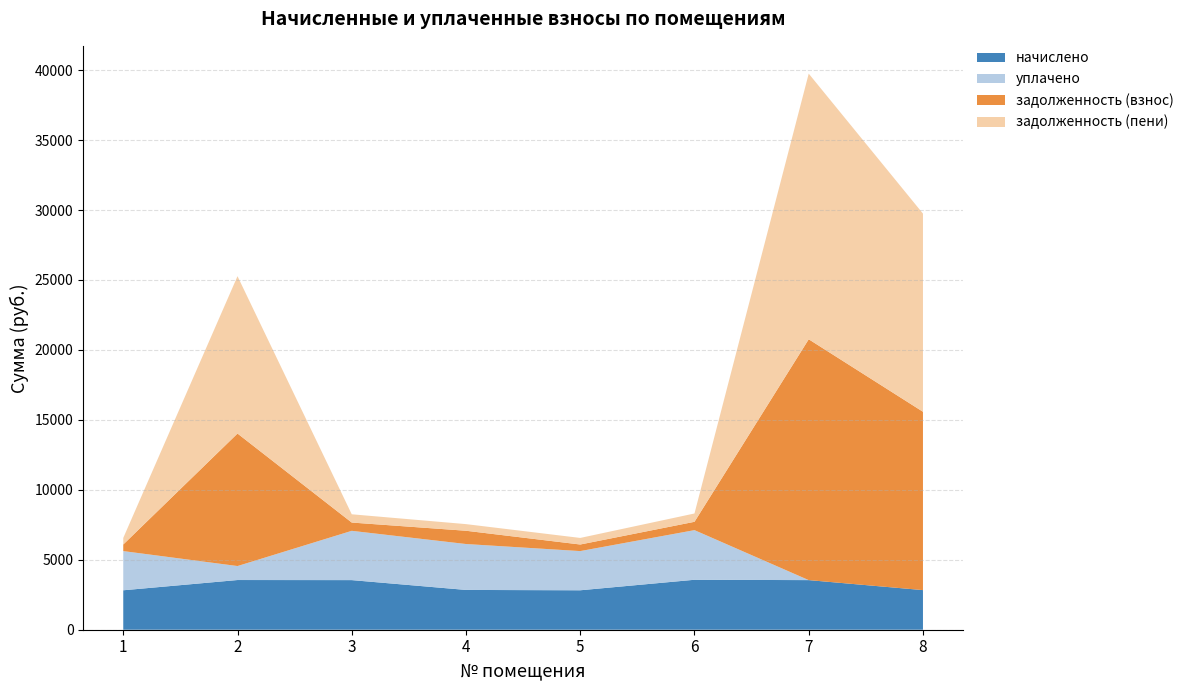

Reading left to right, transcribe all the data shown in this chart.

начислено: 2819.5	3552.0	3545.9	2844.1	2819.5	3570.5	3545.9	2831.8
уплачено: 2801.7	1000.0	3523.4	3282.0	2801.6	3547.9	0.0	0.0
задолженность (взнос): 469.9	9471.0	591.0	948.0	469.9	595.1	17214.3	12747.6
задолженность (пени): 469.9	11247.0	591.0	474.0	469.9	595.1	18987.2	14163.4